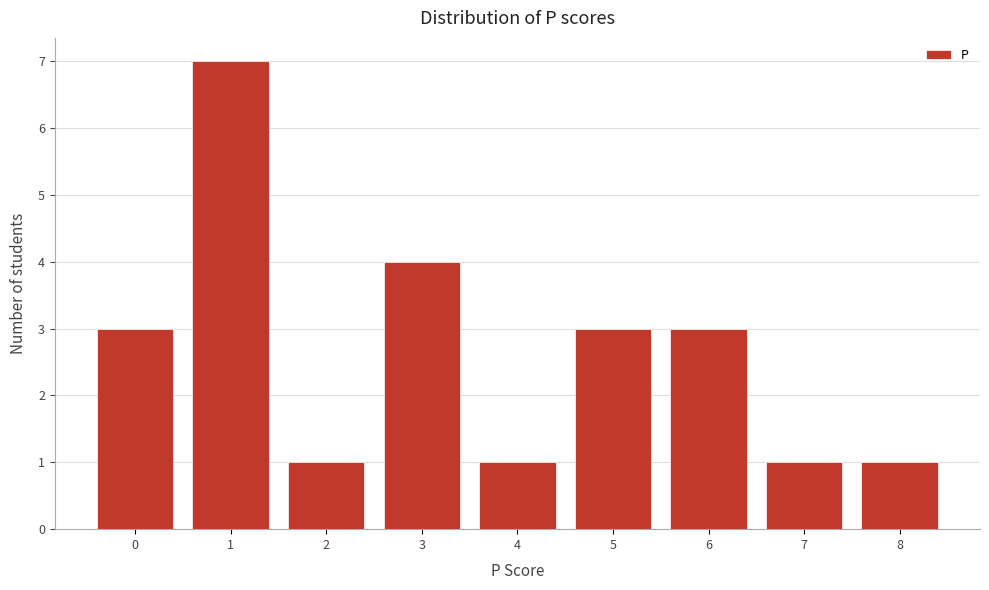

Reading left to right, transcribe all the data shown in this chart.

3	7	1	4	1	3	3	1	1